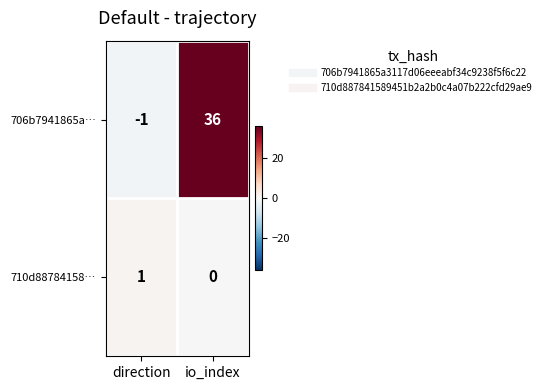

What is the average value of the 706b7941865a… series?

18